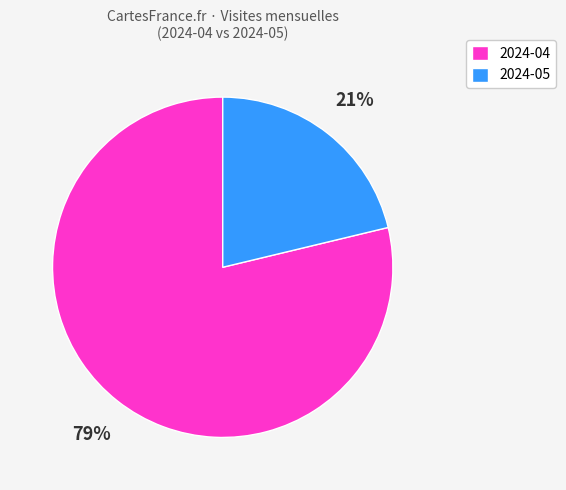

True or false: 2024-04 accounts for 79% of the total.

True